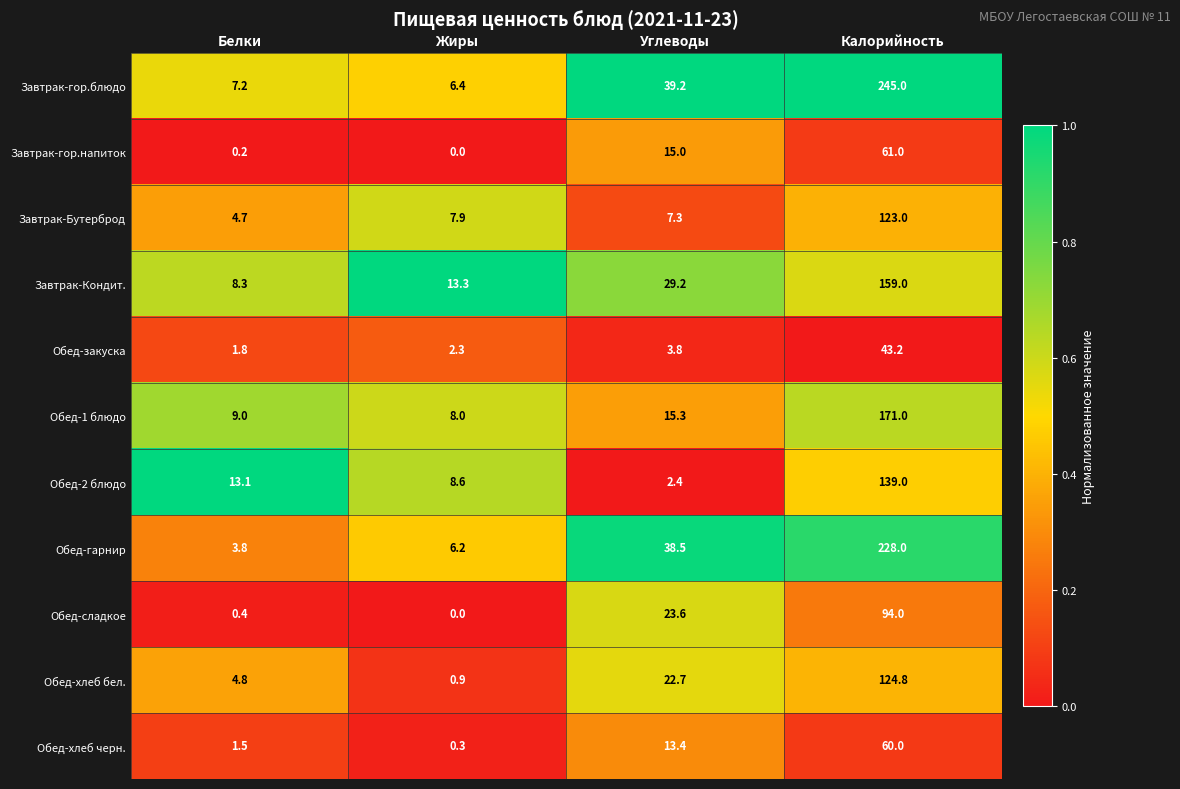

Which series has the largest total across all categories?

Завтрак-гор.блюдо